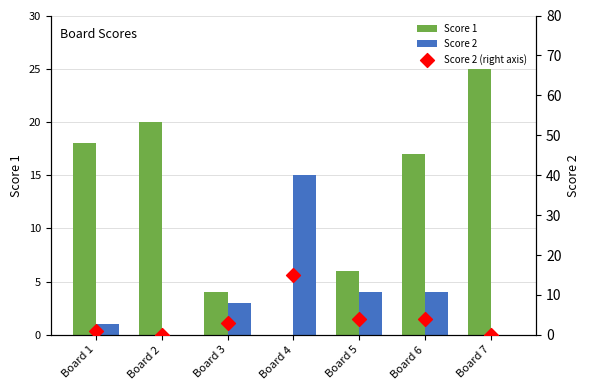

Which series contains the highest Y value?

Score 1